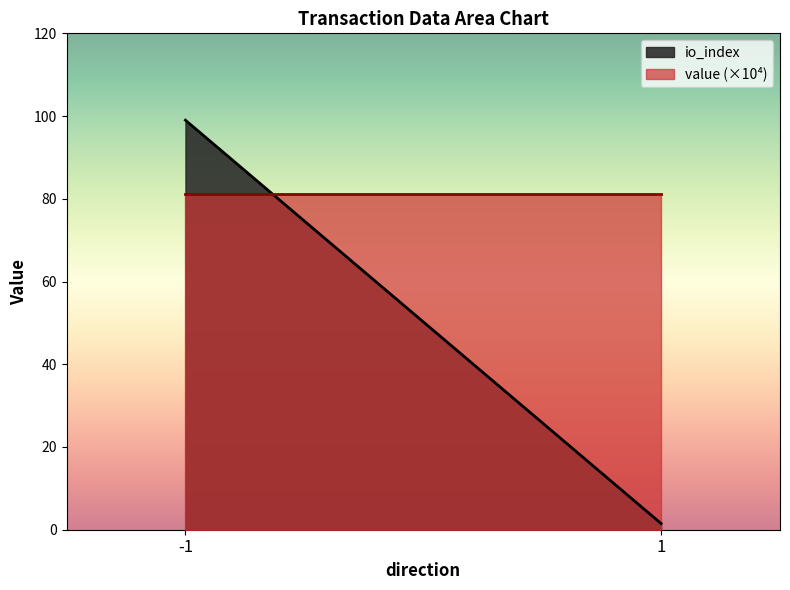

Which series has the widest spread of values?

io_index